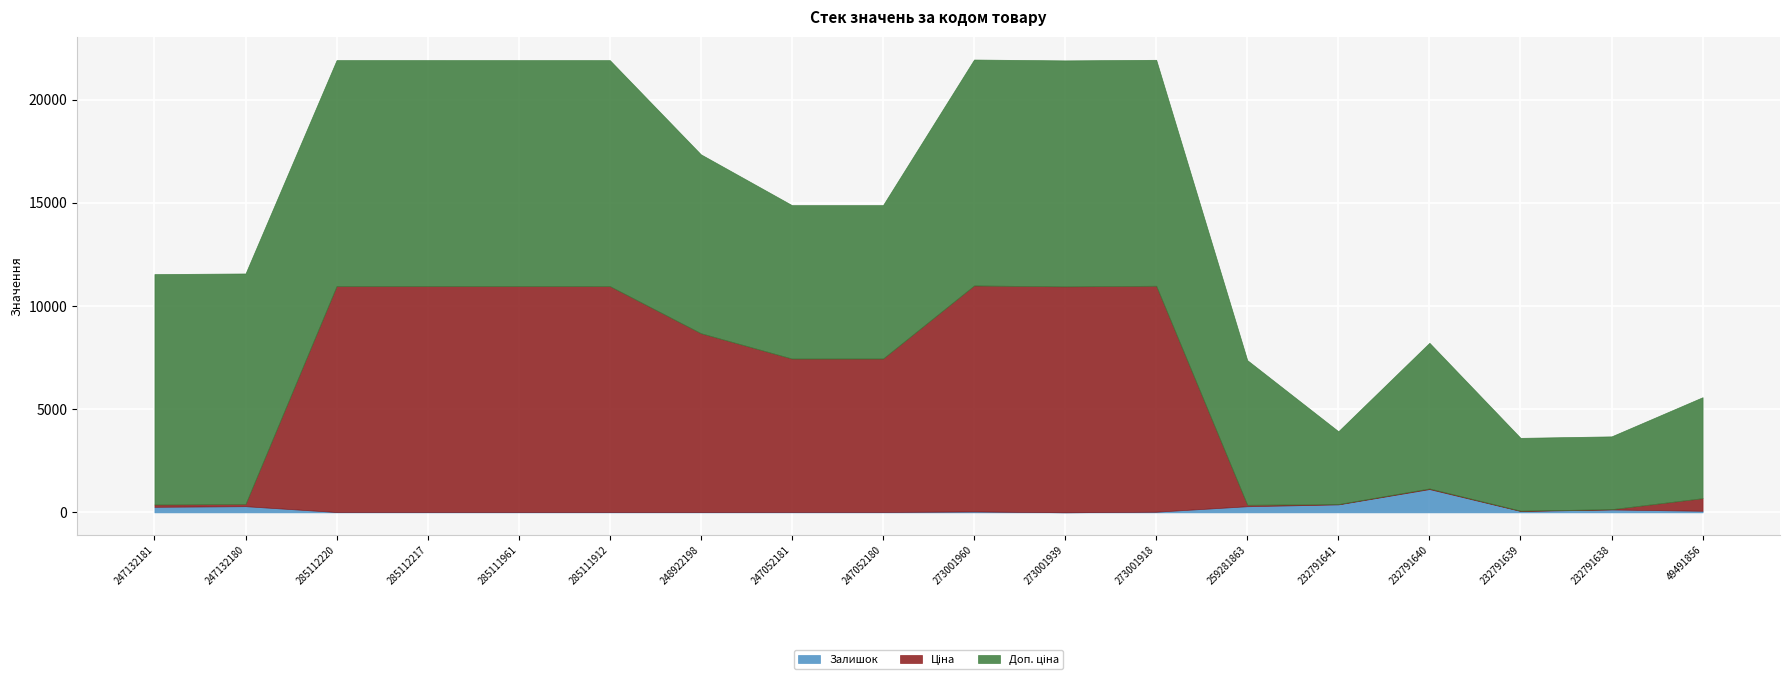

Which category has the highest value across all series?

247132181